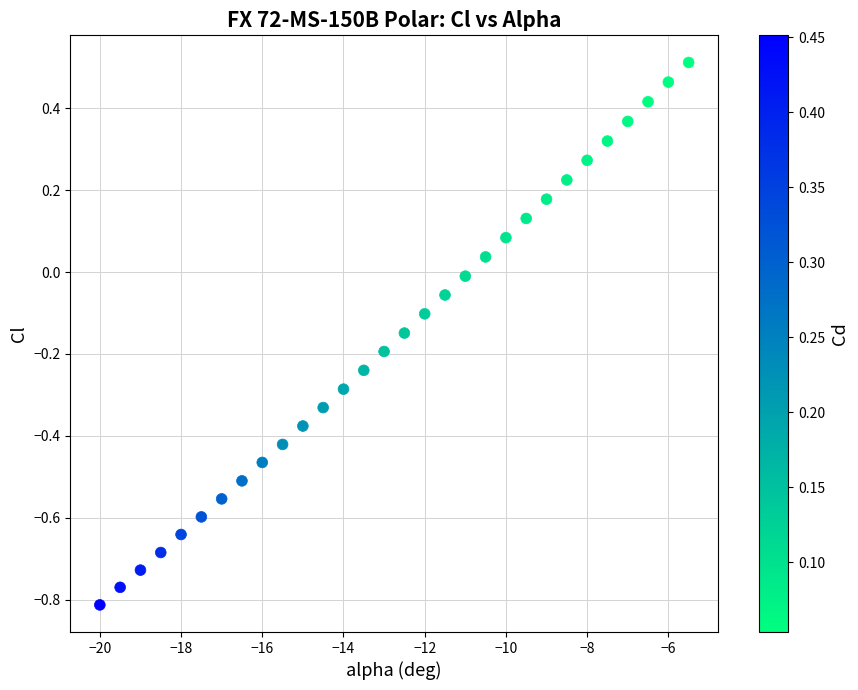

What is the range of Y values (max minus min)?

1.3